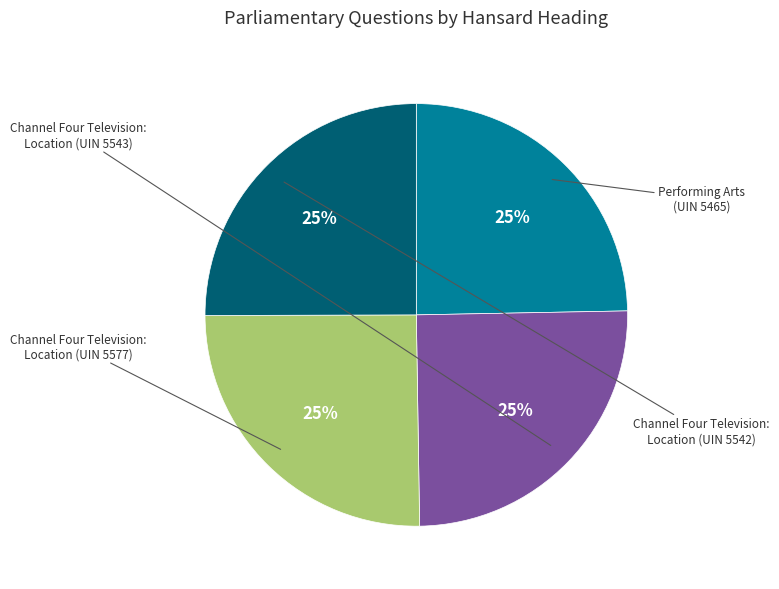

Is there a majority slice in this chart?

No